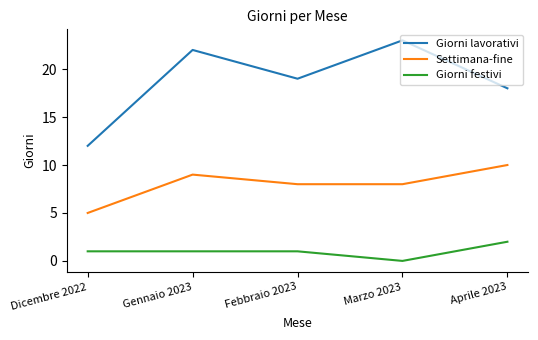

At which label does Giorni festivi reach its peak?

Aprile 2023